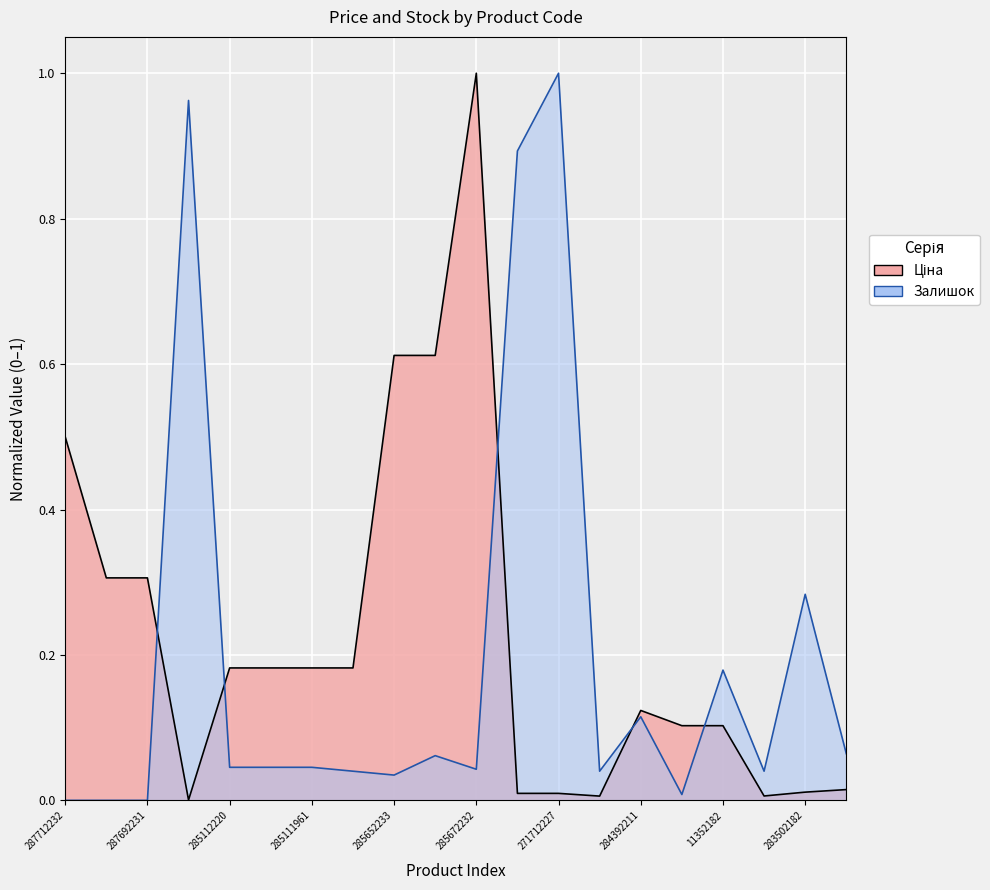

Reading left to right, transcribe all the data shown in this chart.

Ціна: 287712232=0.5	287692233=0.3	287692231=0.3	283972211=0.0	285112220=0.2	285112217=0.2	285111961=0.2	285111912=0.2	285652233=0.6	285652231=0.6	285672232=1.0	271712228=0.0	271712227=0.0	283532151=0.0	284392211=0.1	11352184=0.1	11352182=0.1	283522151=0.0	283502182=0.0	283481953=0.0
Залишок: 287712232=0.0	287692233=0.0	287692231=0.0	283972211=1.0	285112220=0.0	285112217=0.0	285111961=0.0	285111912=0.0	285652233=0.0	285652231=0.1	285672232=0.0	271712228=0.9	271712227=1.0	283532151=0.0	284392211=0.1	11352184=0.0	11352182=0.2	283522151=0.0	283502182=0.3	283481953=0.1